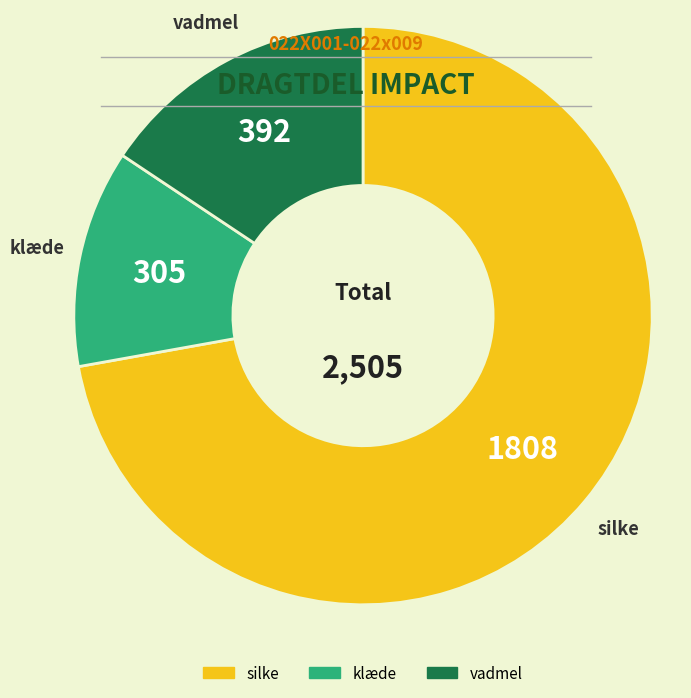

How many segments does this pie chart have?

3